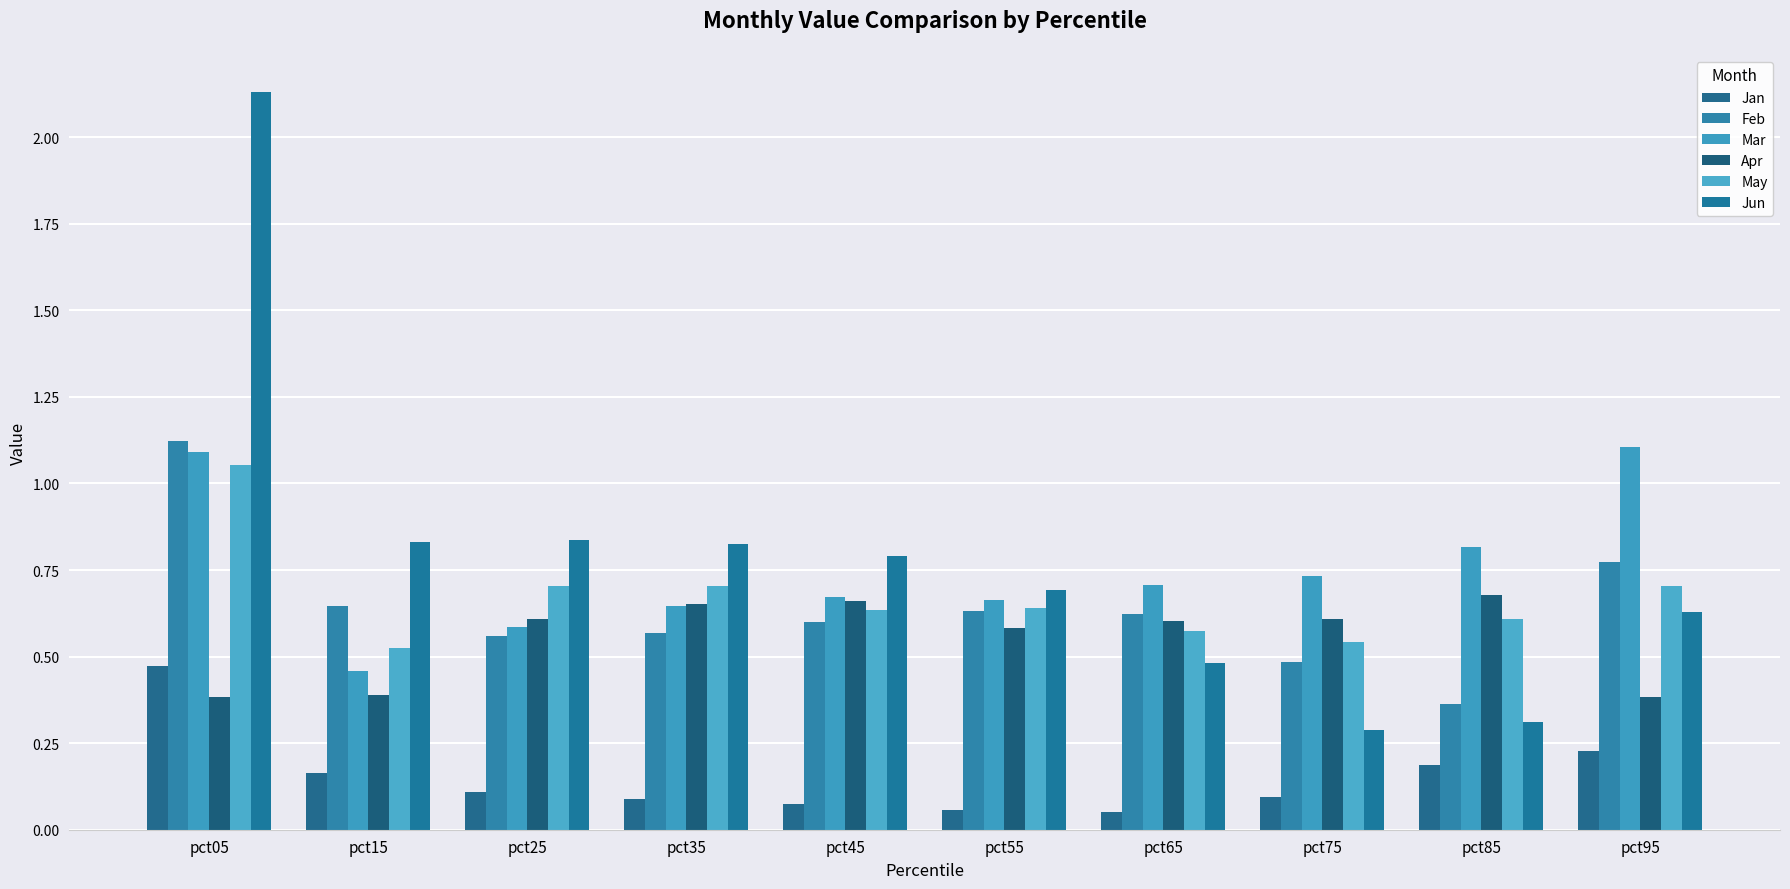

How many bars are there in each group?

6